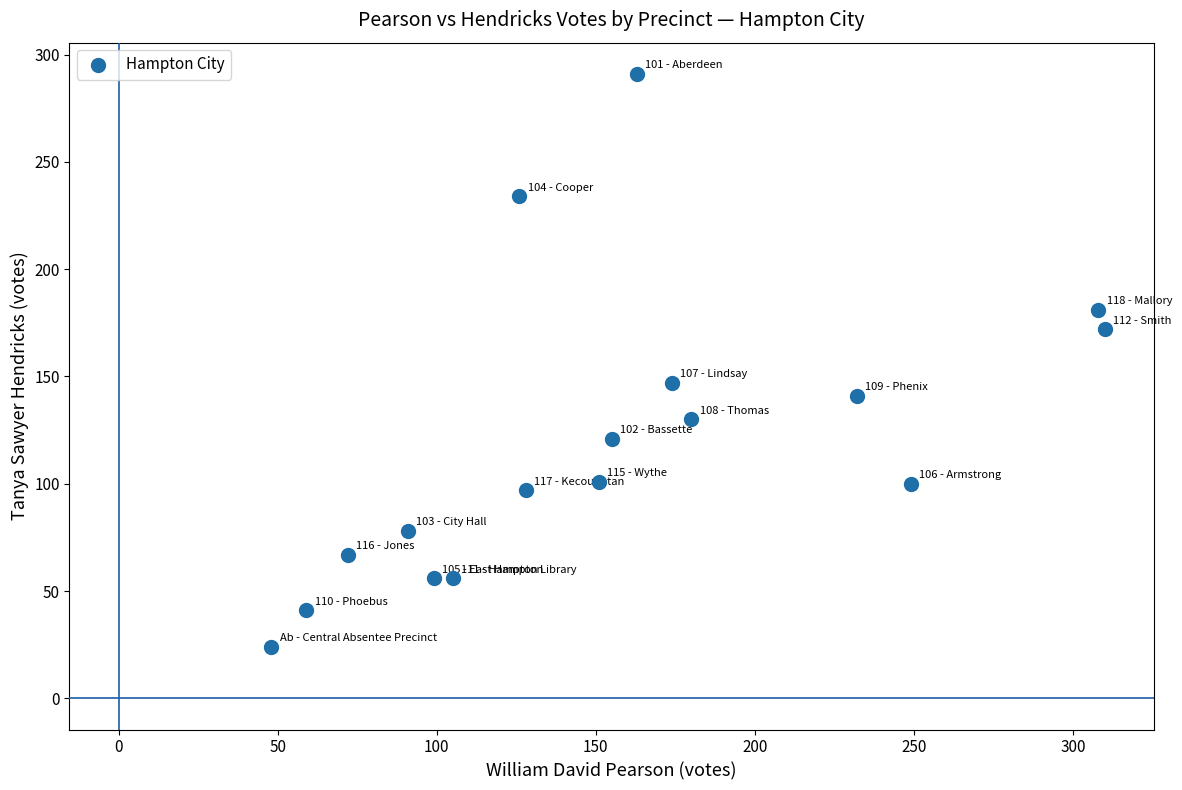

What Y value in the scatter plot is closest to 157?

147